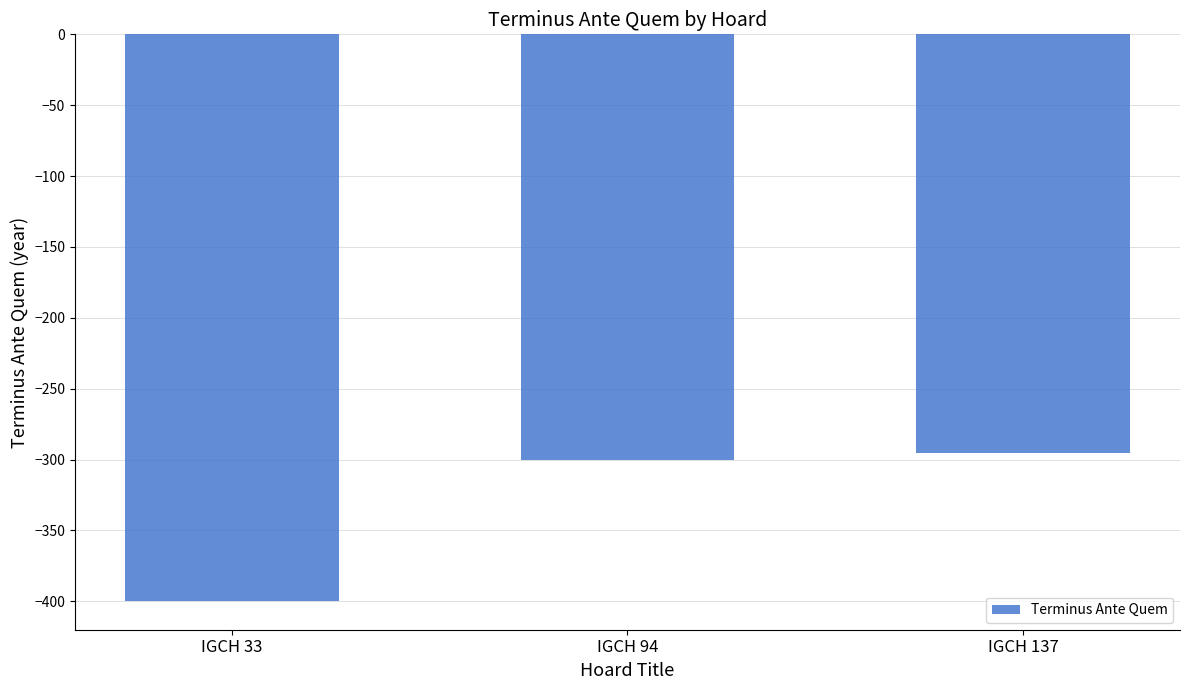

How many bars are there in total?

3